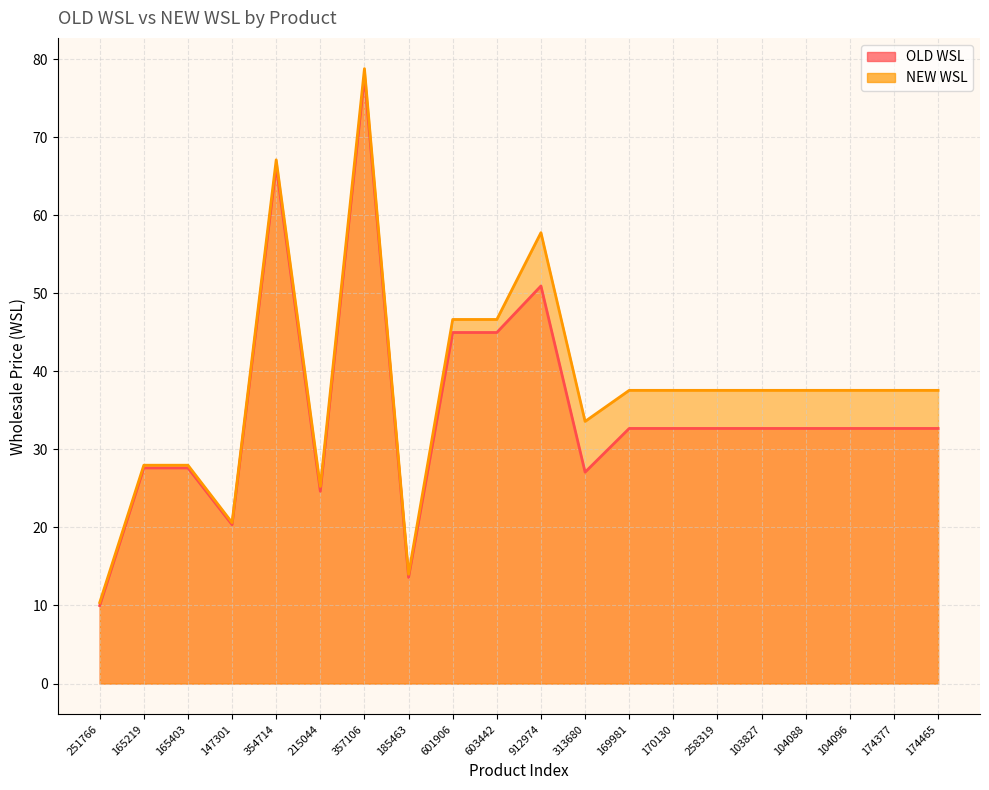

What are all the series names shown in the legend?

OLD WSL, NEW WSL